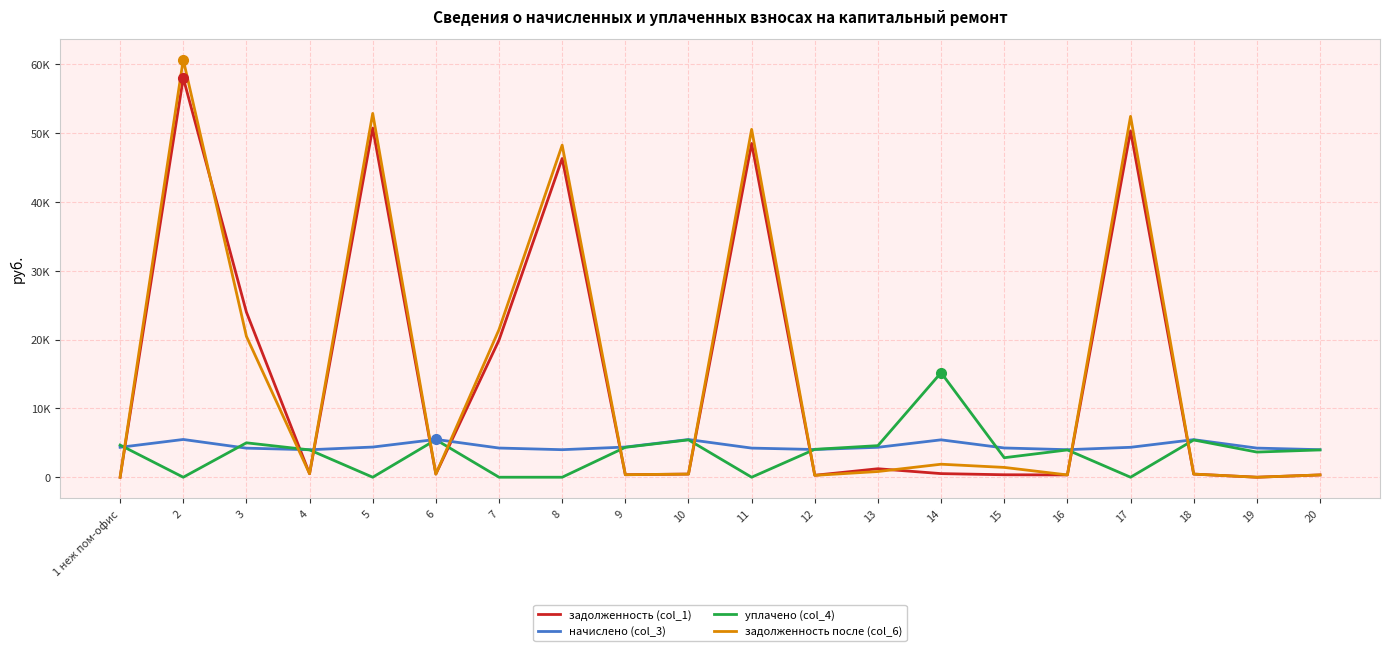

Is this an area chart (filled region under the line)?

No